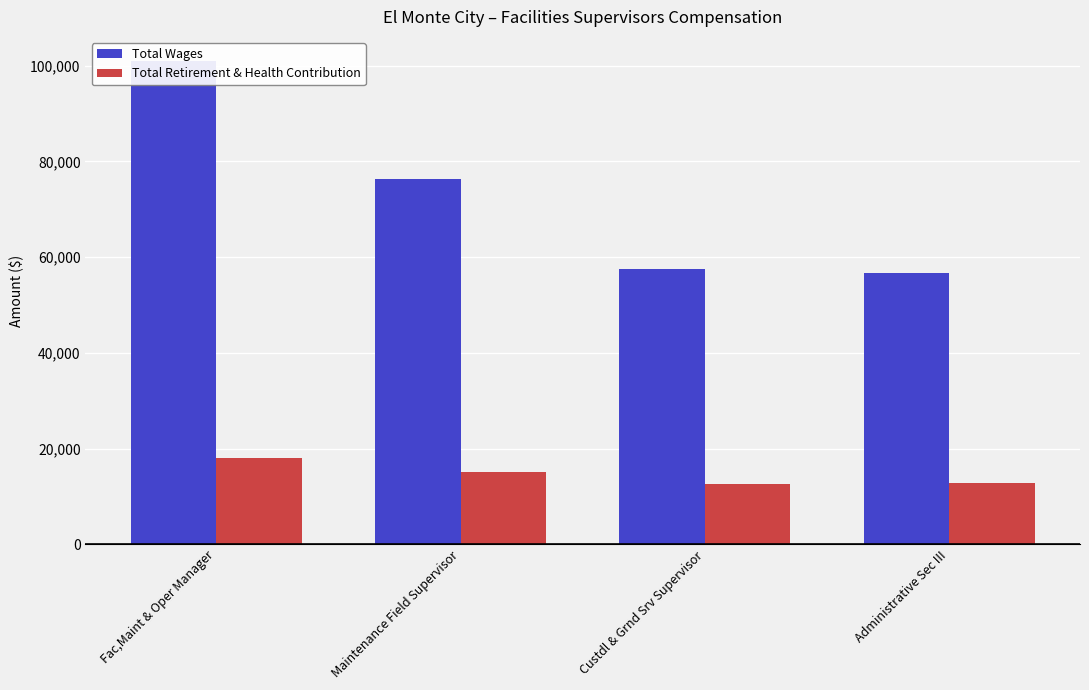

Which series has the widest spread of values?

Total Wages